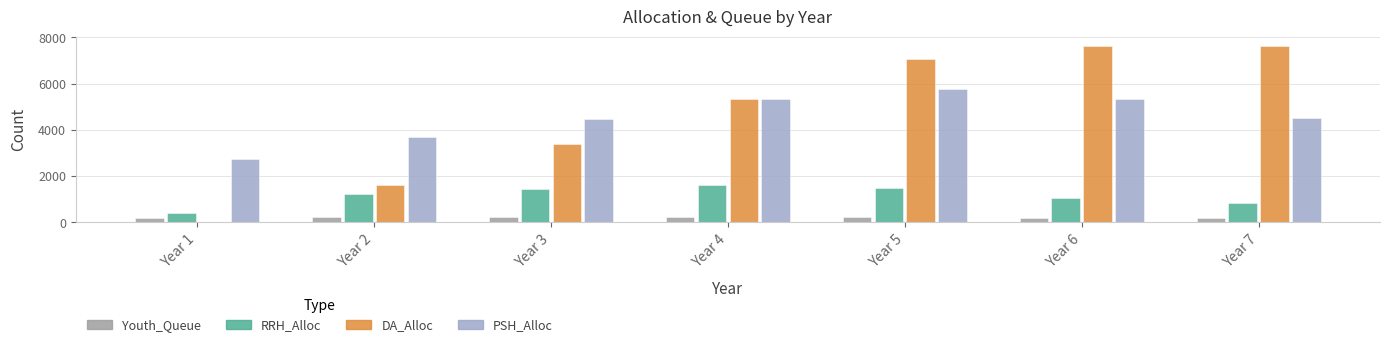

Is it true that RRH_Alloc equals 542 at Year 3?

False